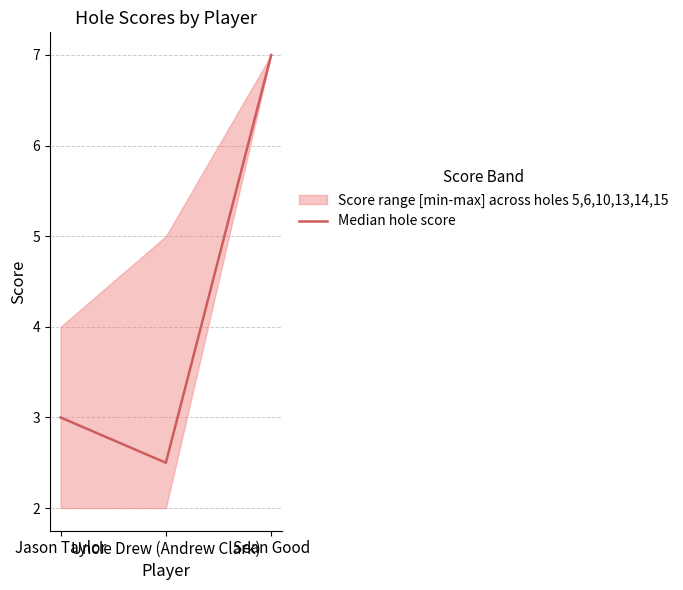

Reading left to right, list all the values displayed in this chart.

3.0	2.5	7.0